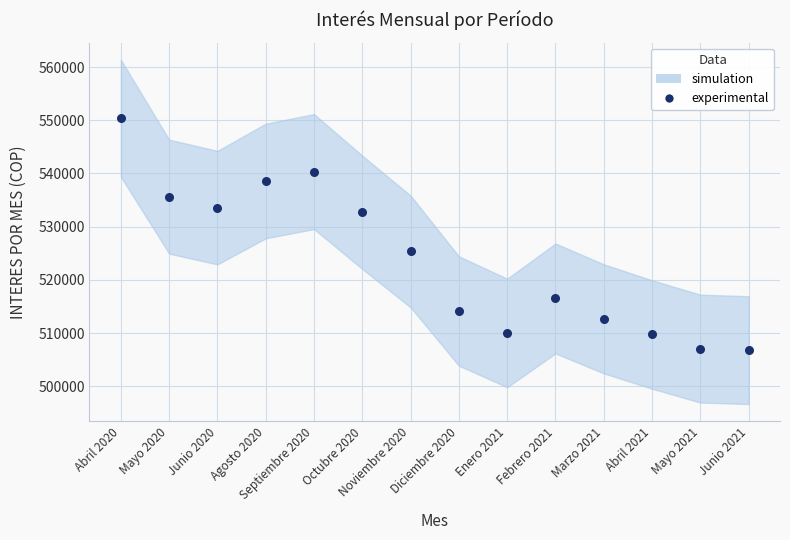

What is the range of Y values (max minus min)?

43581.5